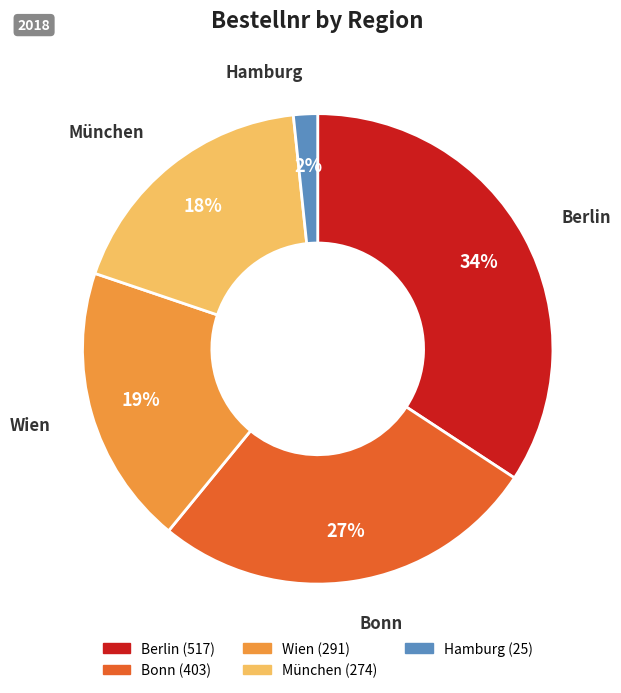

Does any single category account for the majority?

No